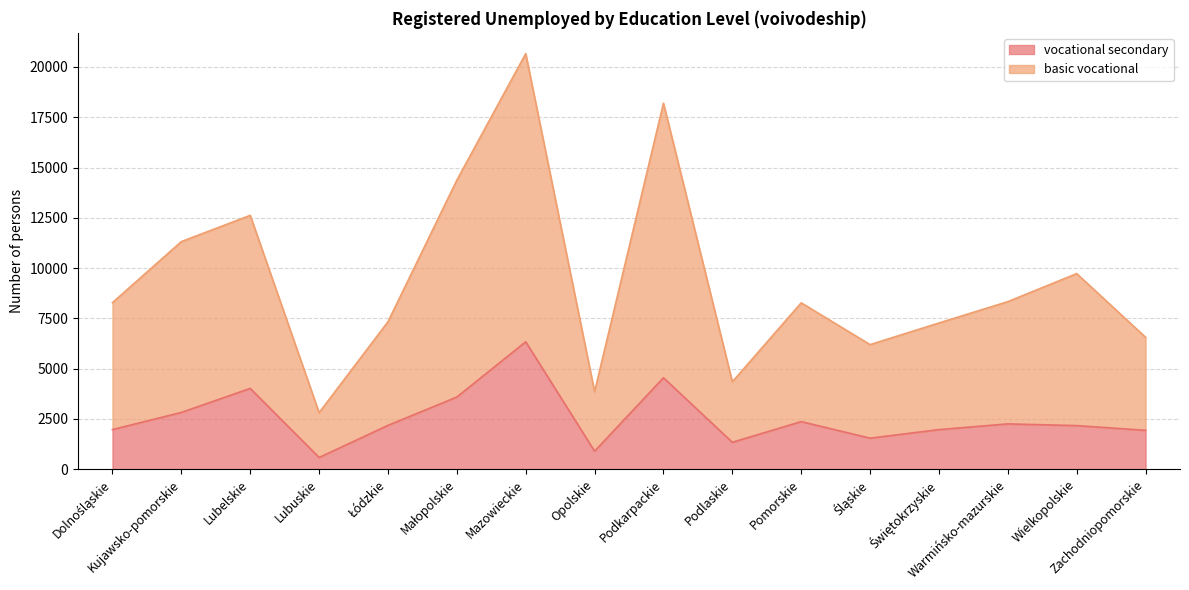

Reading right to left, transcribe all the data shown in this chart.

vocational secondary: 1930	2166	2251	1966	1541	2365	1336	4545	892	6334	3586	2178	580	4016	2820	1968
basic vocational: 6558	9725	8331	7269	6194	8272	4345	18198	3852	20664	14370	7331	2810	12623	11316	8283